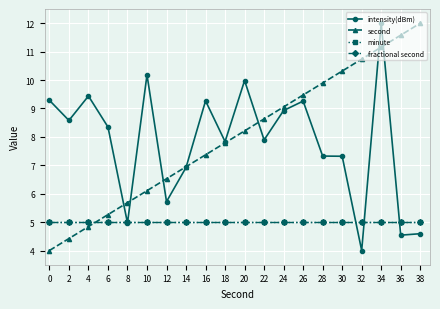

Does the chart have visible grid lines?

Yes